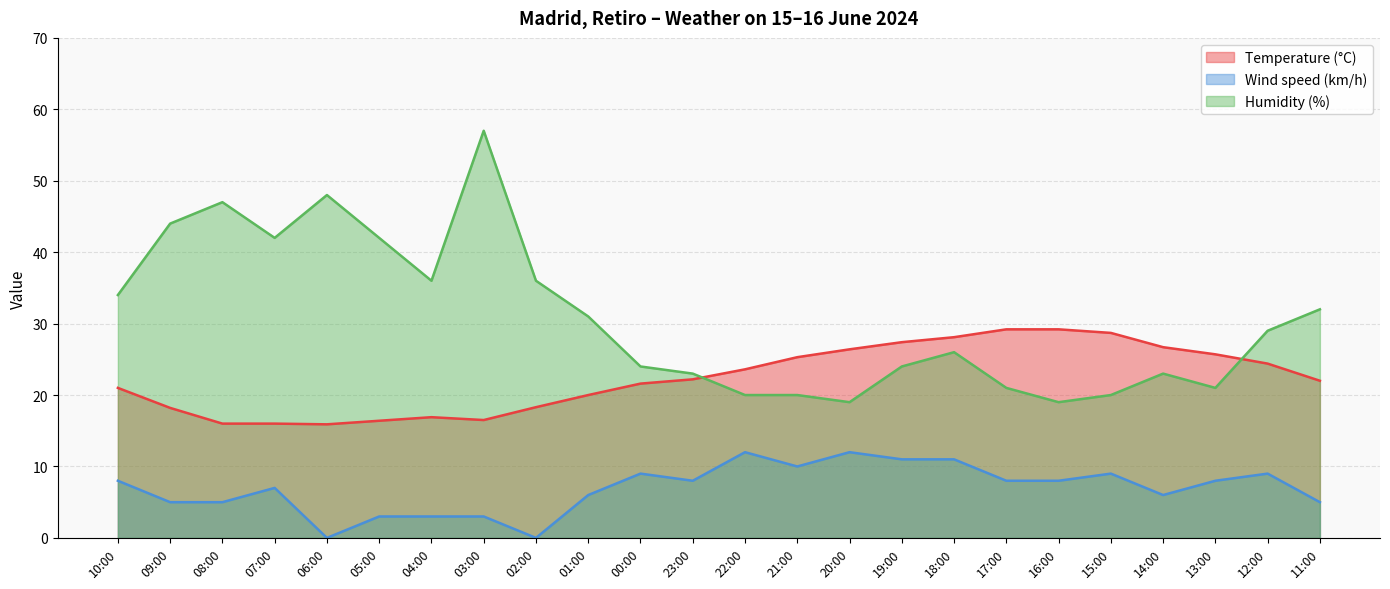

How many intersections are there between Humidity (%) and Temperature (°C)?

2